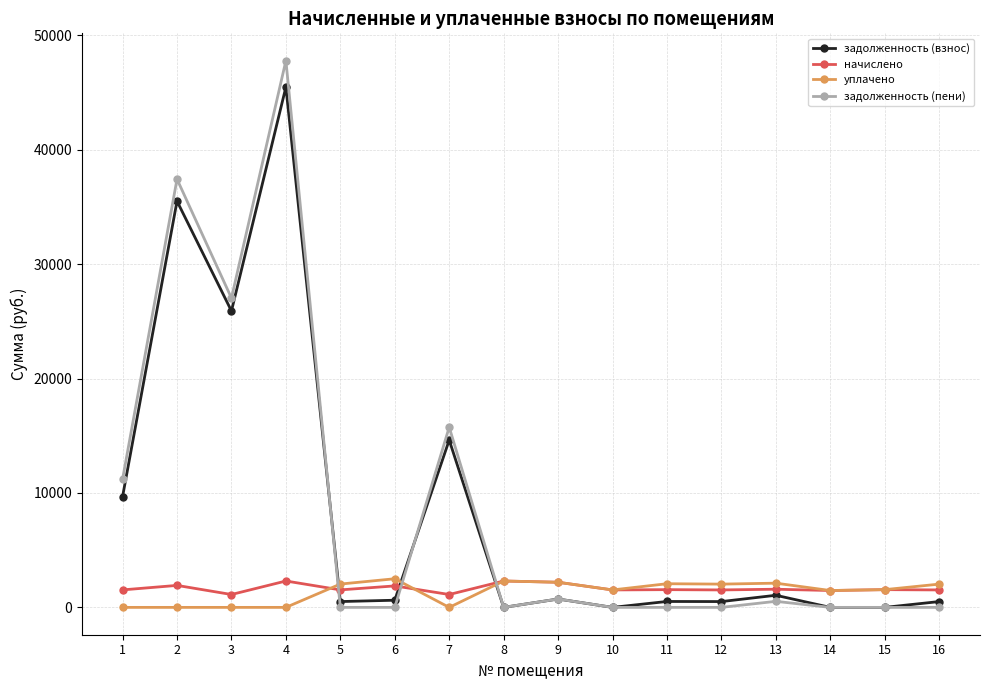

What is the spread (max minus min) of values at 12?

2033.4